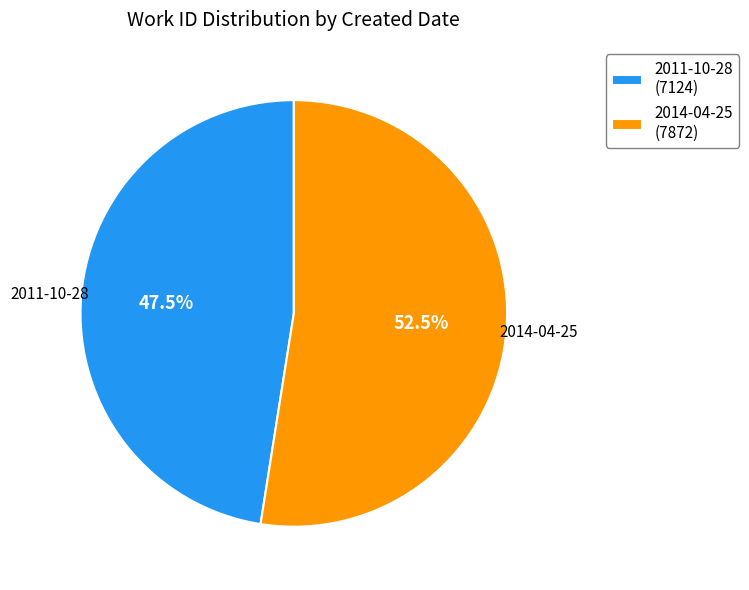

Count the number of slices in the pie.

2